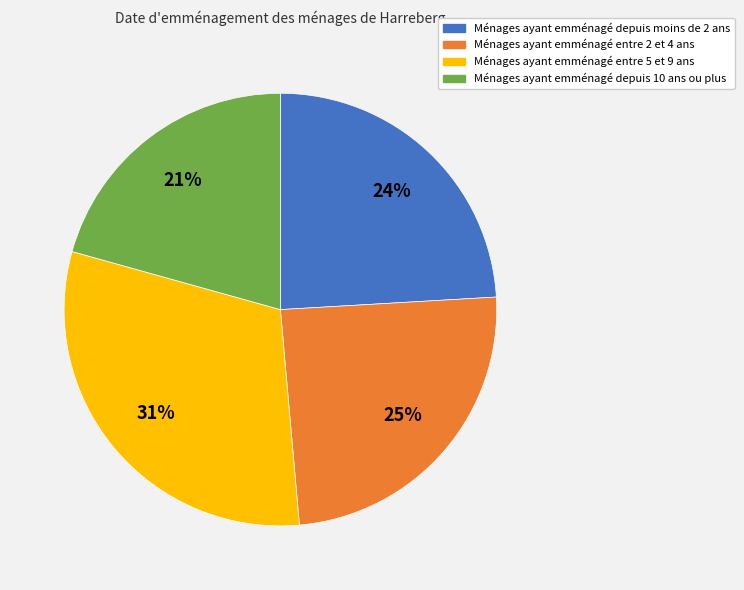

Is there a majority slice in this chart?

No